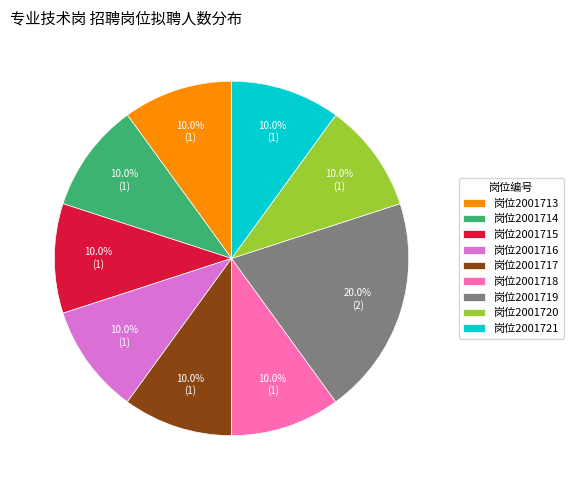

What percentage is NOT represented by 岗位2001720?

90.0%